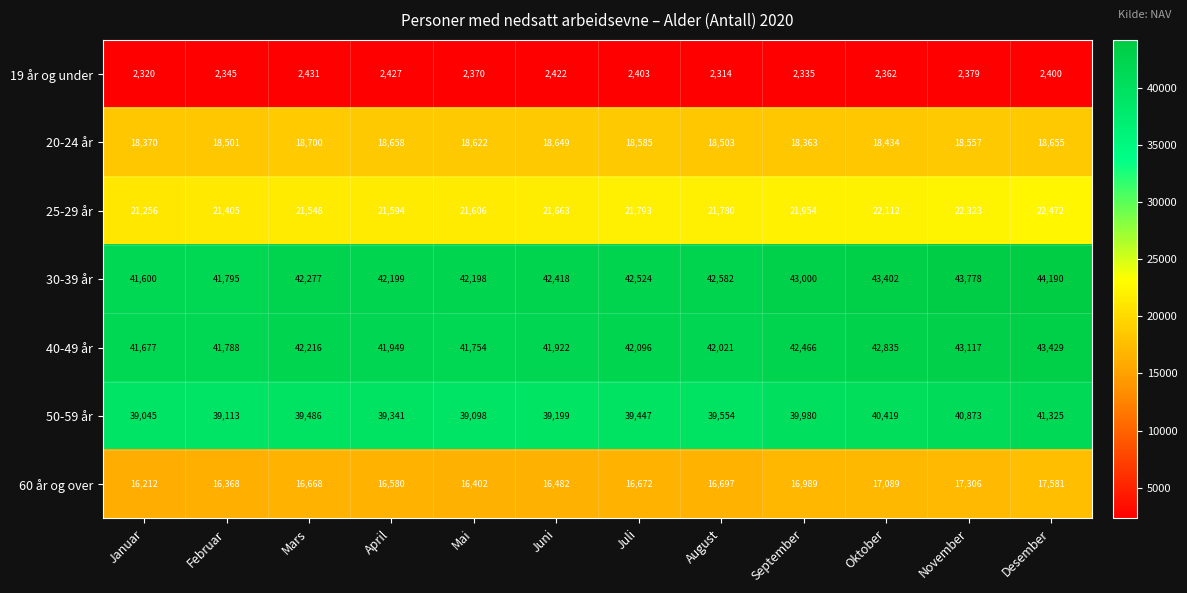

Rank the series by their maximum value, from lowest to highest.

19 år og under, 60 år og over, 20-24 år, 25-29 år, 50-59 år, 40-49 år, 30-39 år